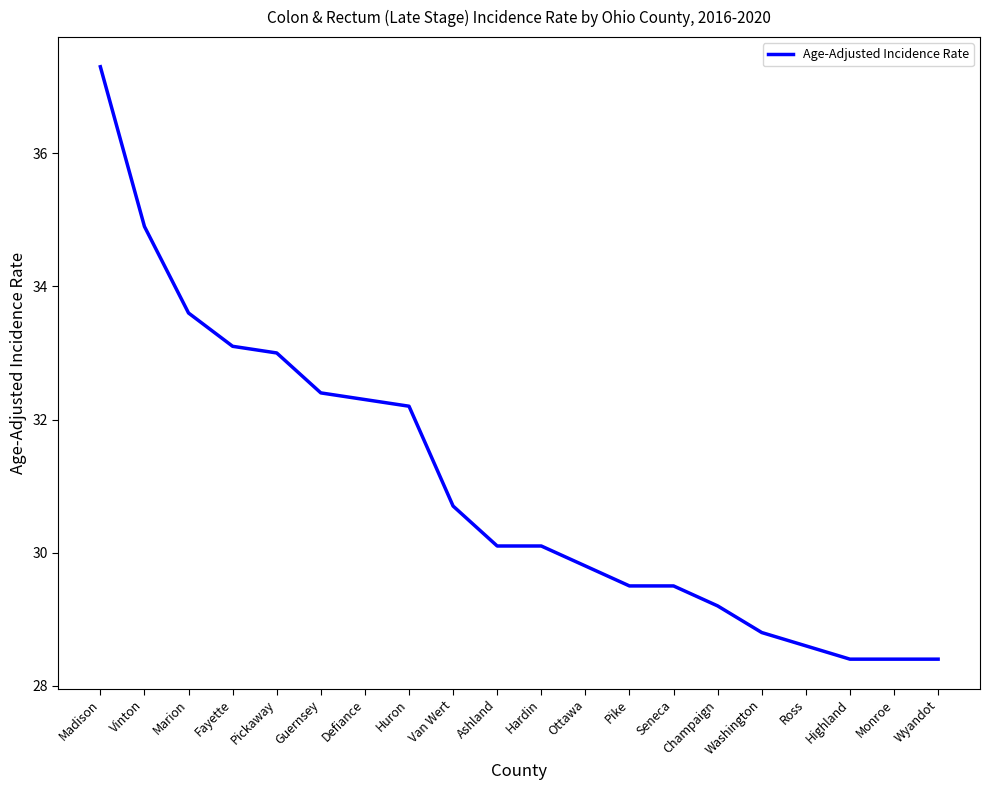

What position from the left is Ottawa?

12